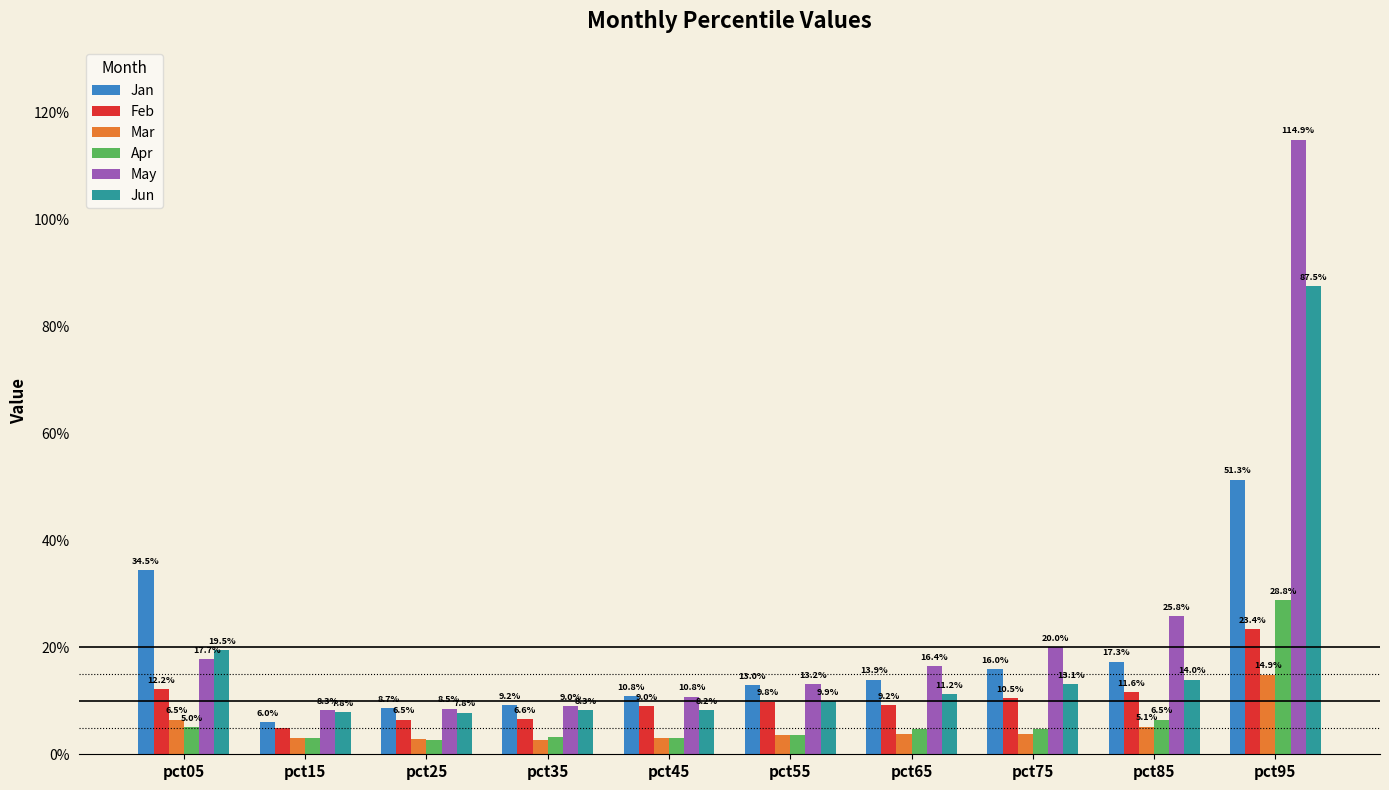

Reading left to right, extract all data points from this chart.

Jan: 0.3	0.1	0.1	0.1	0.1	0.1	0.1	0.2	0.2	0.5
Feb: 0.1	0.0	0.1	0.1	0.1	0.1	0.1	0.1	0.1	0.2
Mar: 0.1	0.0	0.0	0.0	0.0	0.0	0.0	0.0	0.1	0.1
Apr: 0.1	0.0	0.0	0.0	0.0	0.0	0.0	0.0	0.1	0.3
May: 0.2	0.1	0.1	0.1	0.1	0.1	0.2	0.2	0.3	1.1
Jun: 0.2	0.1	0.1	0.1	0.1	0.1	0.1	0.1	0.1	0.9